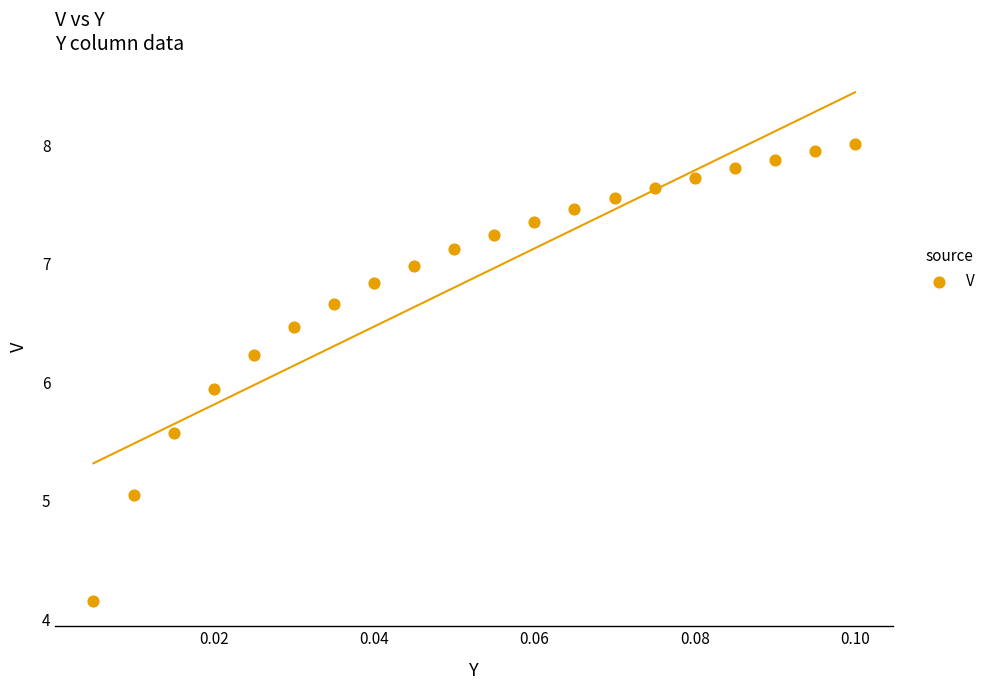

What Y value in the scatter plot is closest to 6?

5.9